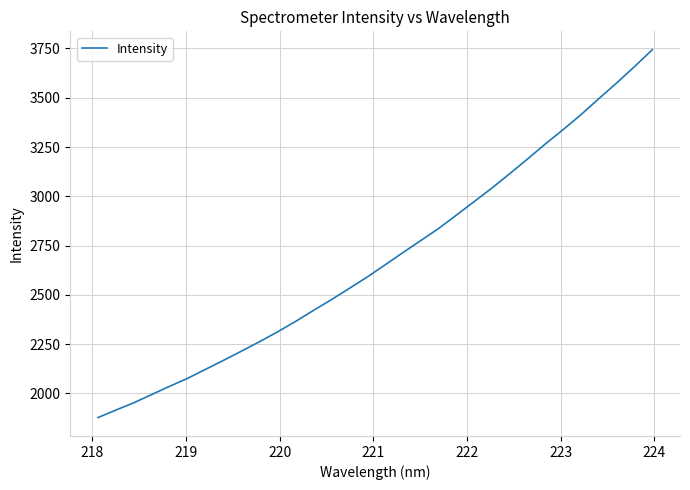

What is the difference between the maximum and minimum values?

1866.1